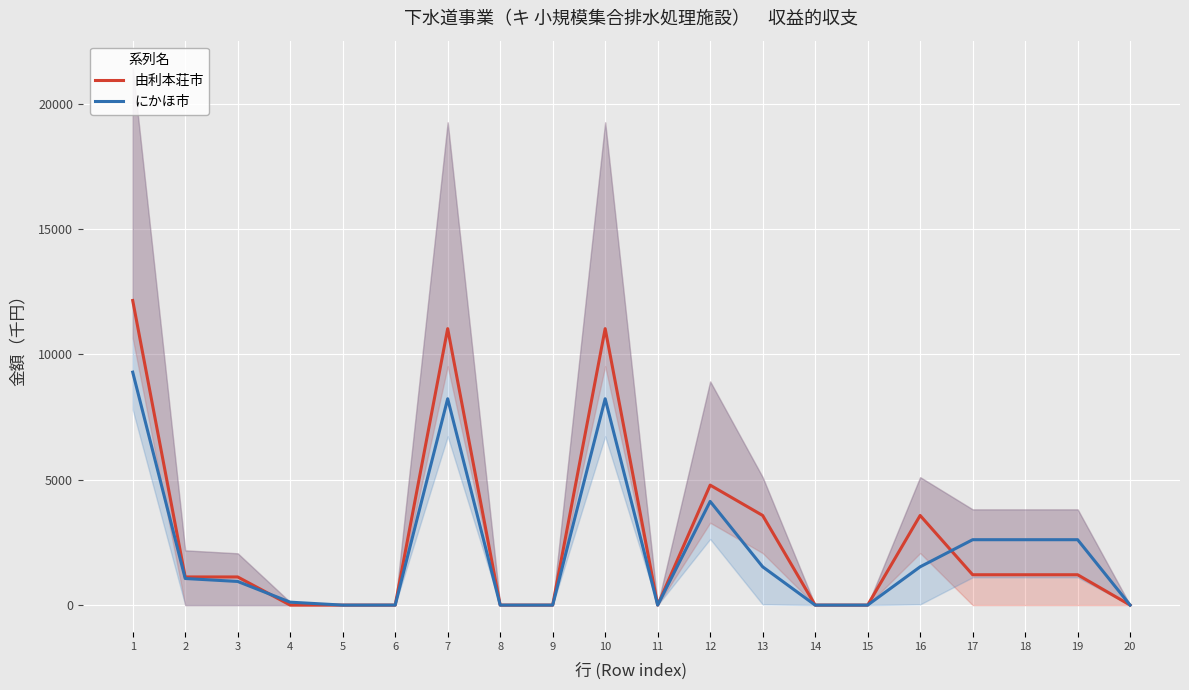

Between 6 and 15, which series saw the biggest shift?

にかほ市